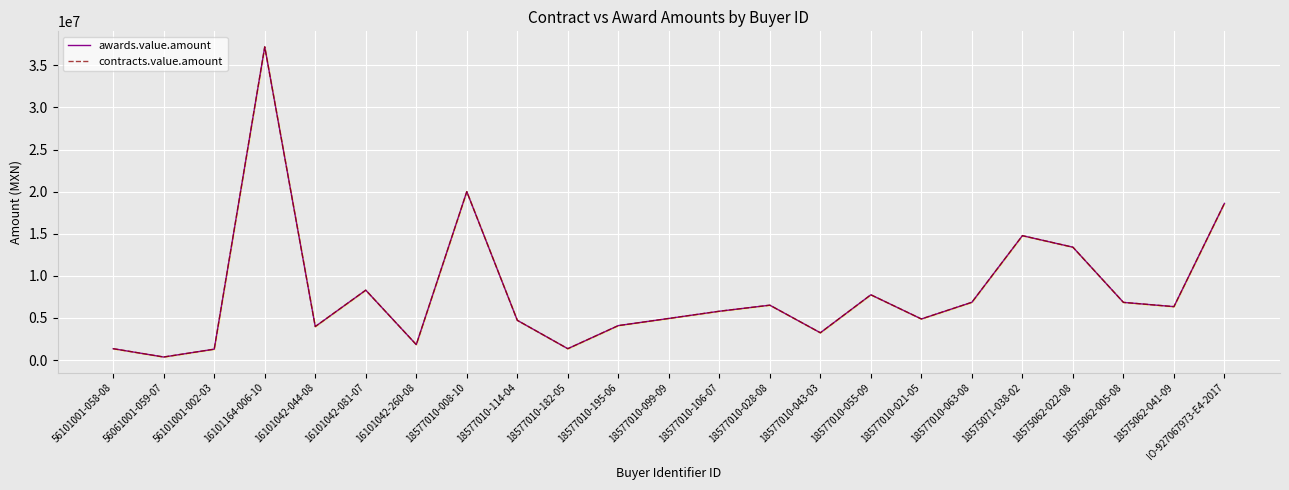

Rank the series by their maximum value, from highest to lowest.

awards.value.amount, contracts.value.amount